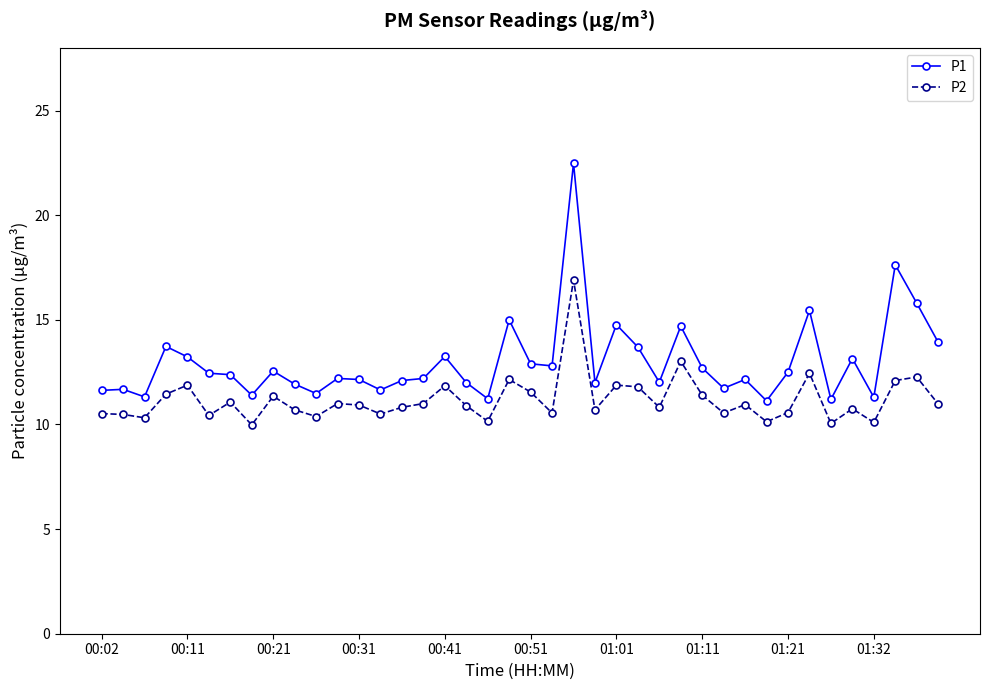

What is the value of the P1 point at the 18th from the left?

12.0